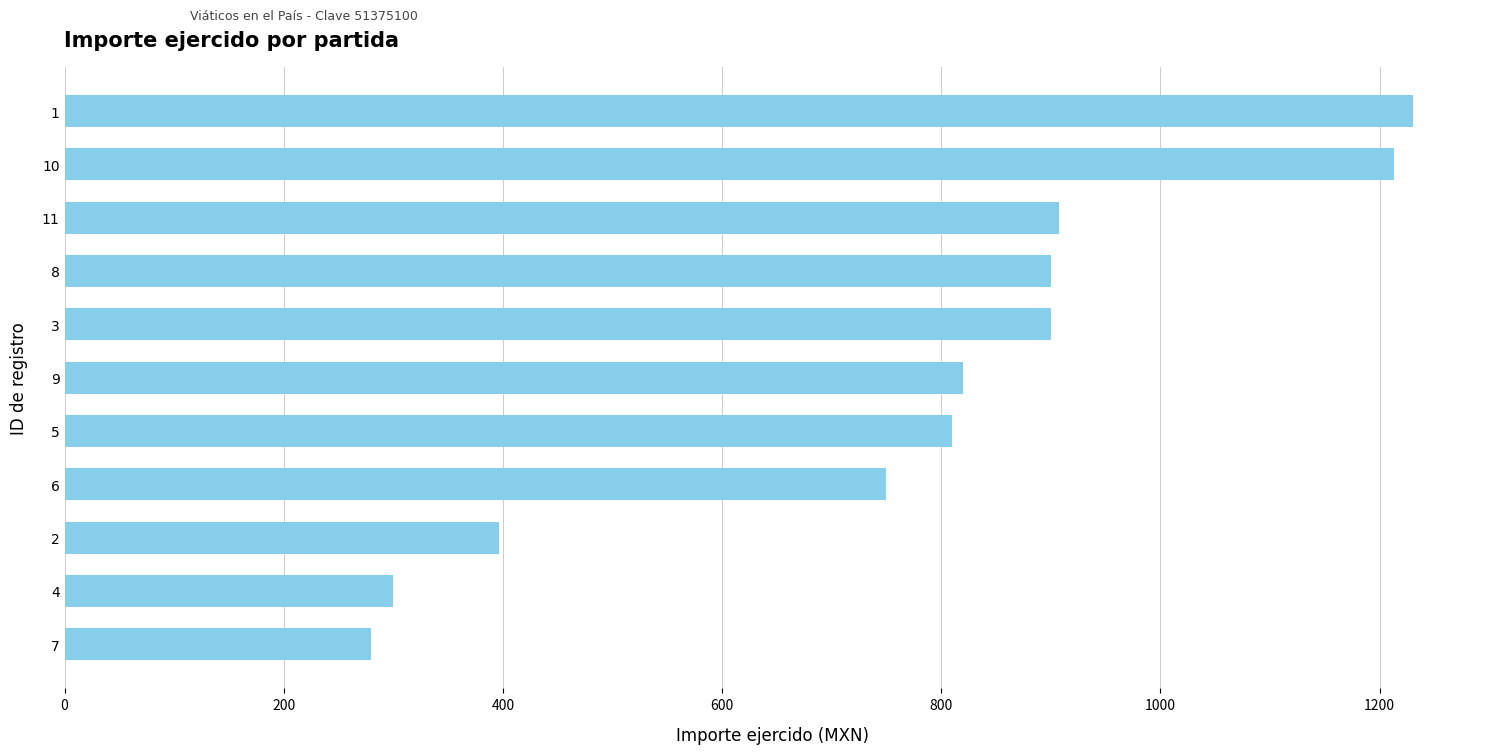

What is the sum of all values?

8507.5